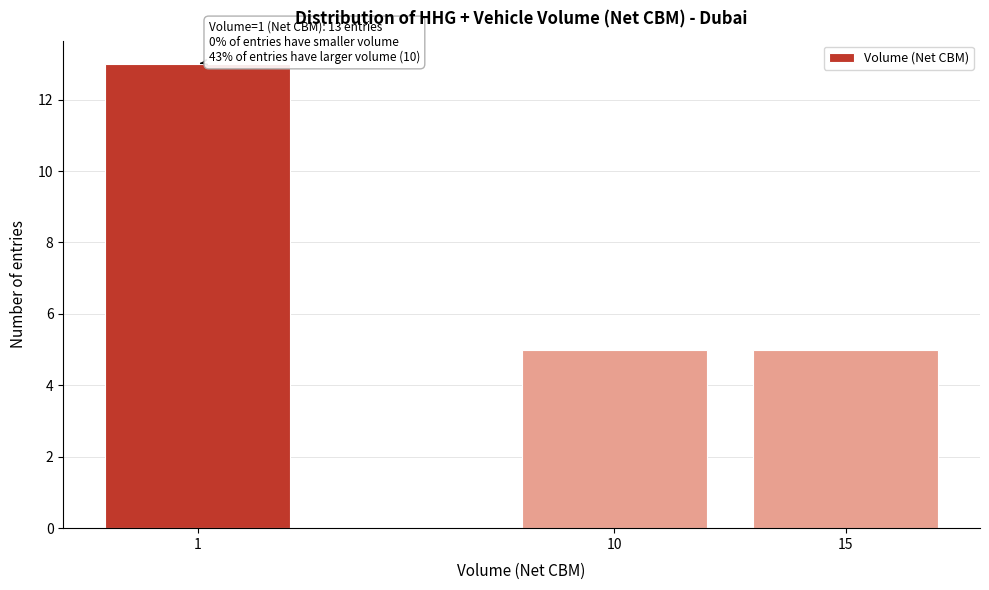

Reading right to left, what are all the values shown in this chart?

15=5	10=5	1=13